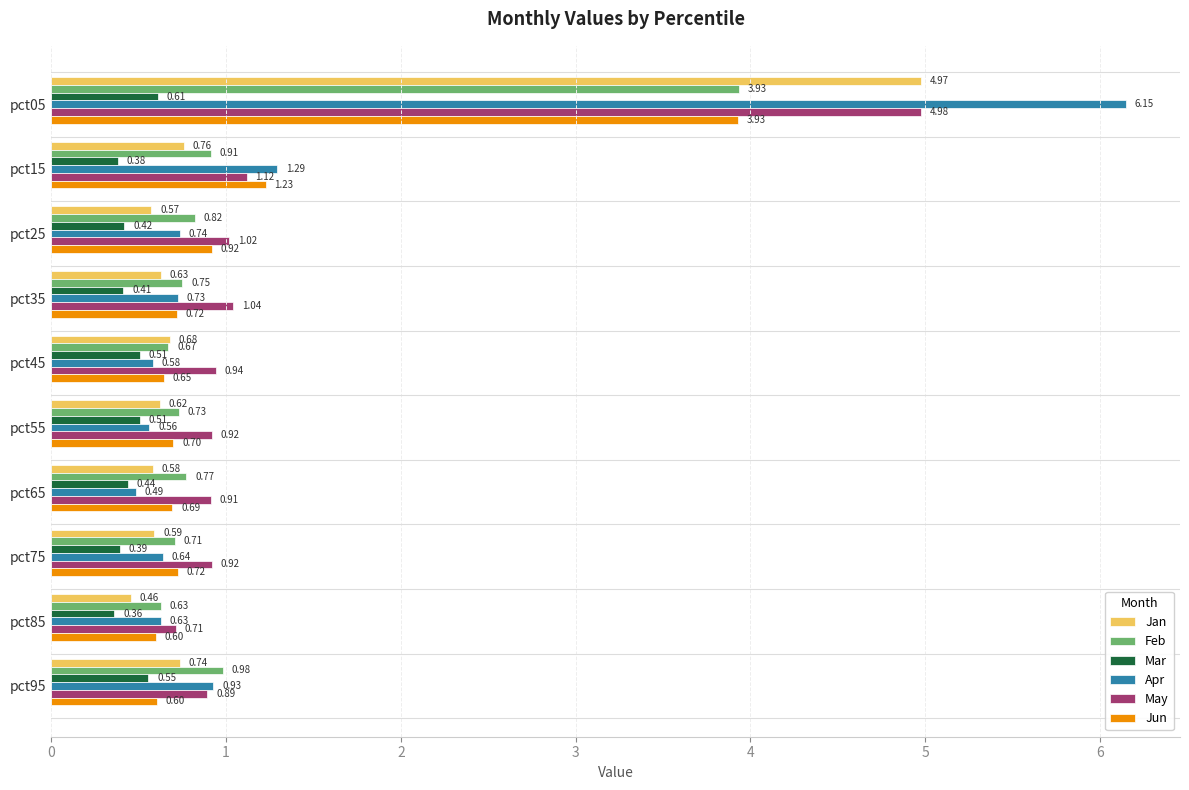

Rank the series at pct65 from lowest to highest value.

Mar, Apr, Jan, Jun, Feb, May